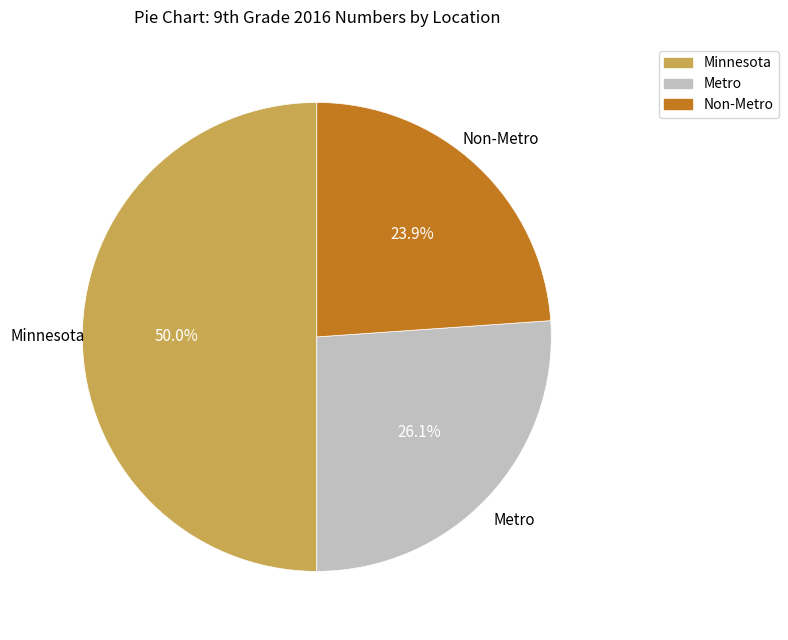

Which category has the biggest portion of the pie?

Minnesota